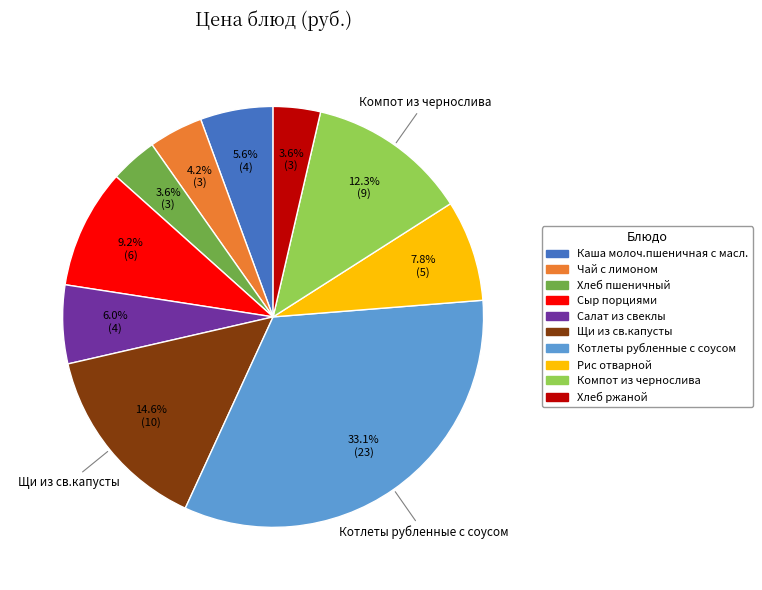

To the nearest percent, what is the difference between the Котлеты рубленные с соусом and Рис отварной slice percentages?

25%